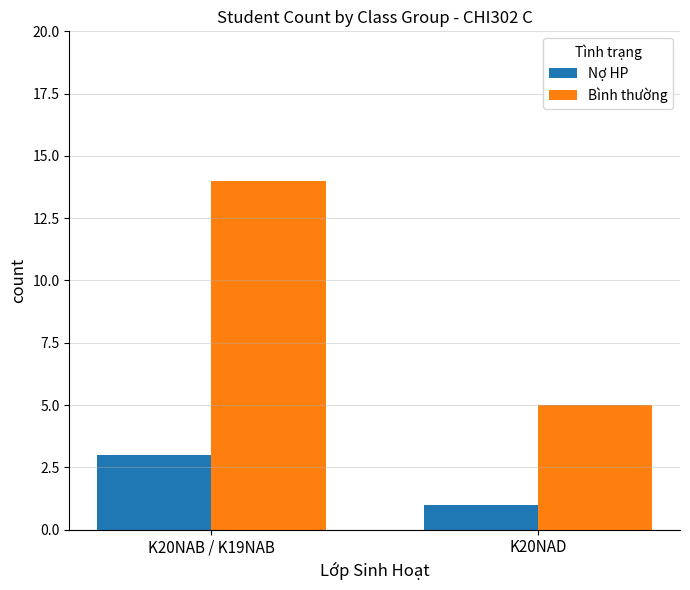

What is the difference between the highest and lowest values at K20NAB / K19NAB?

11